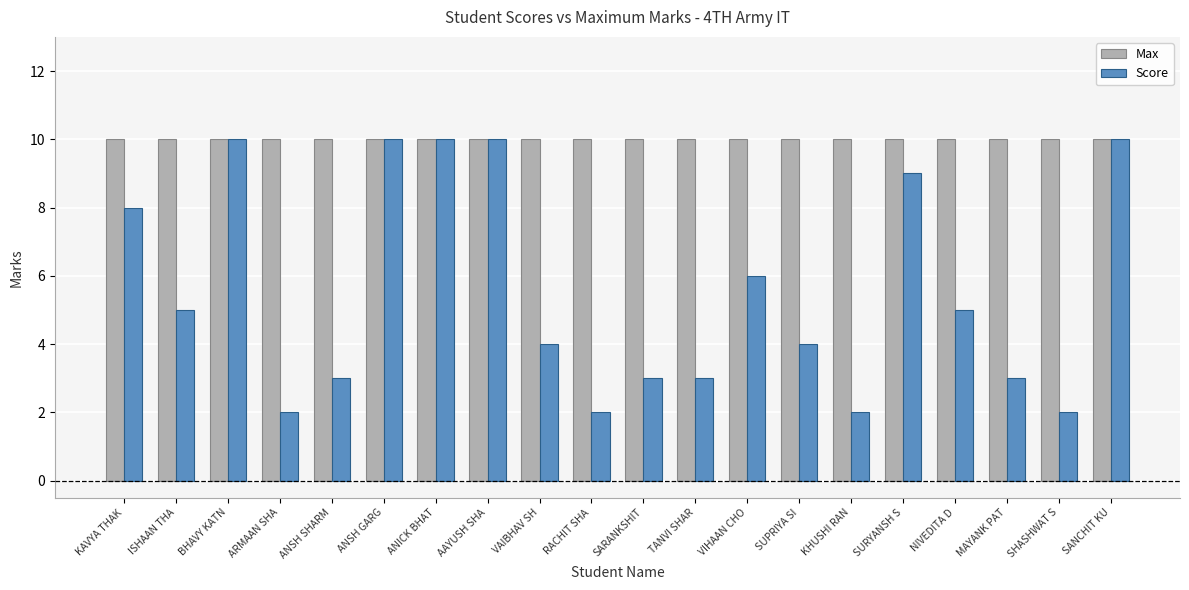

Is it true that Score equals 6 at ANSH GARG?

False